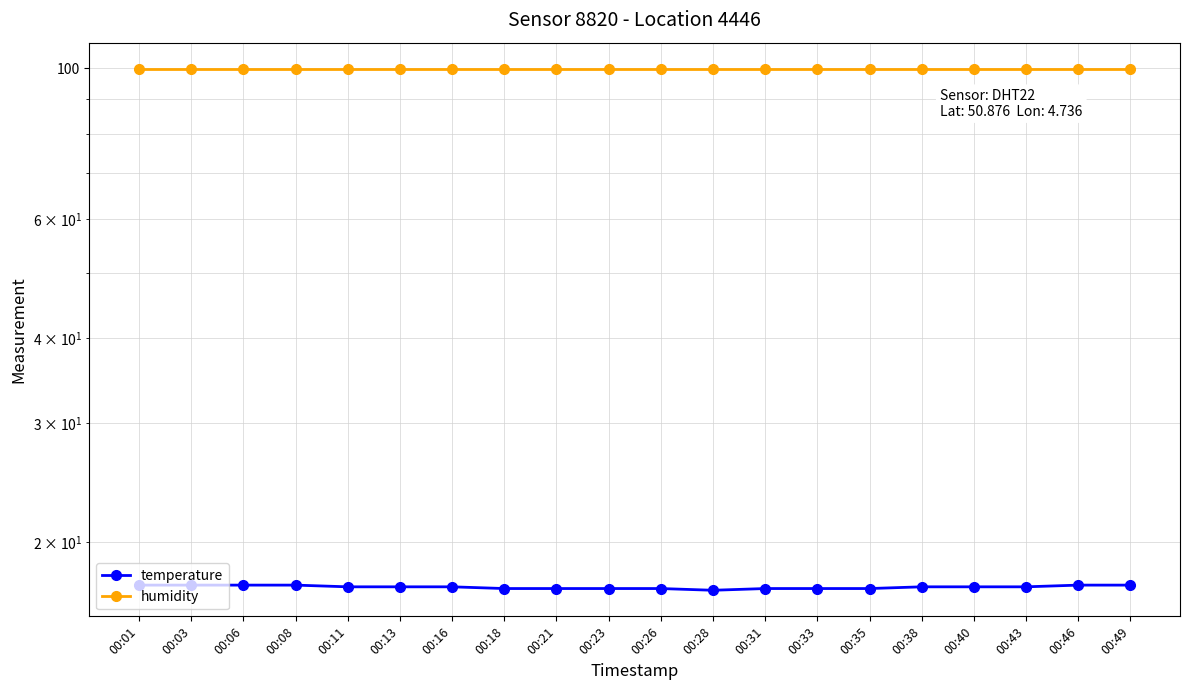

Where is humidity nearest to the value 99?

00:01